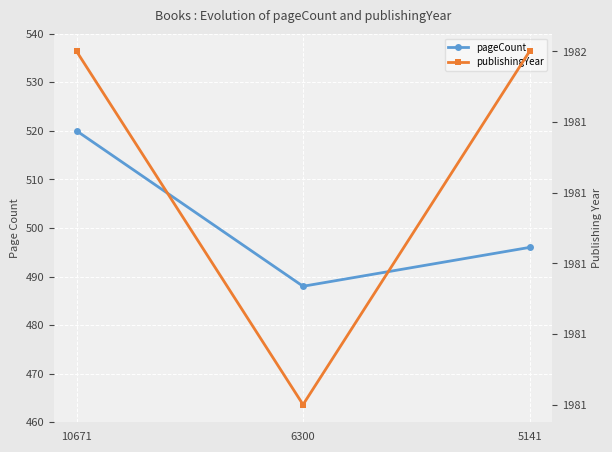

What is the highest value of the pageCount series?

520